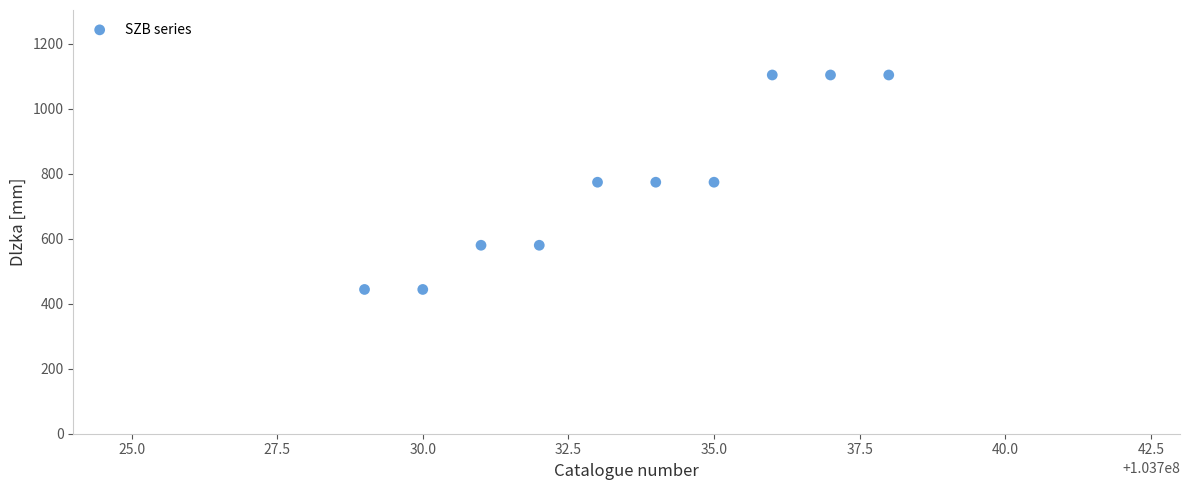

What is the average Y value?

768